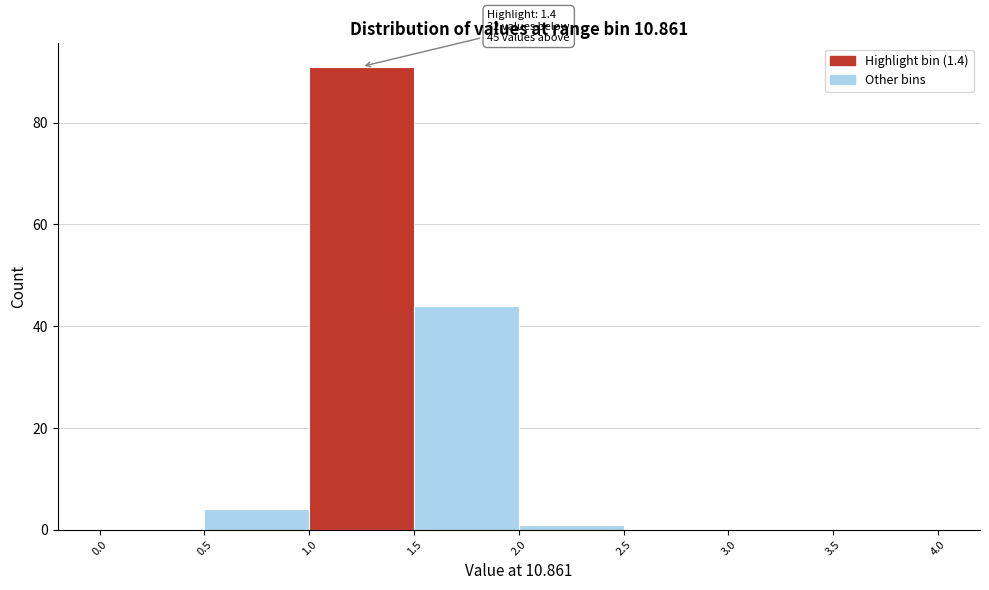

Over which range of the x-axis is the bar tallest?

1.0 to 1.5